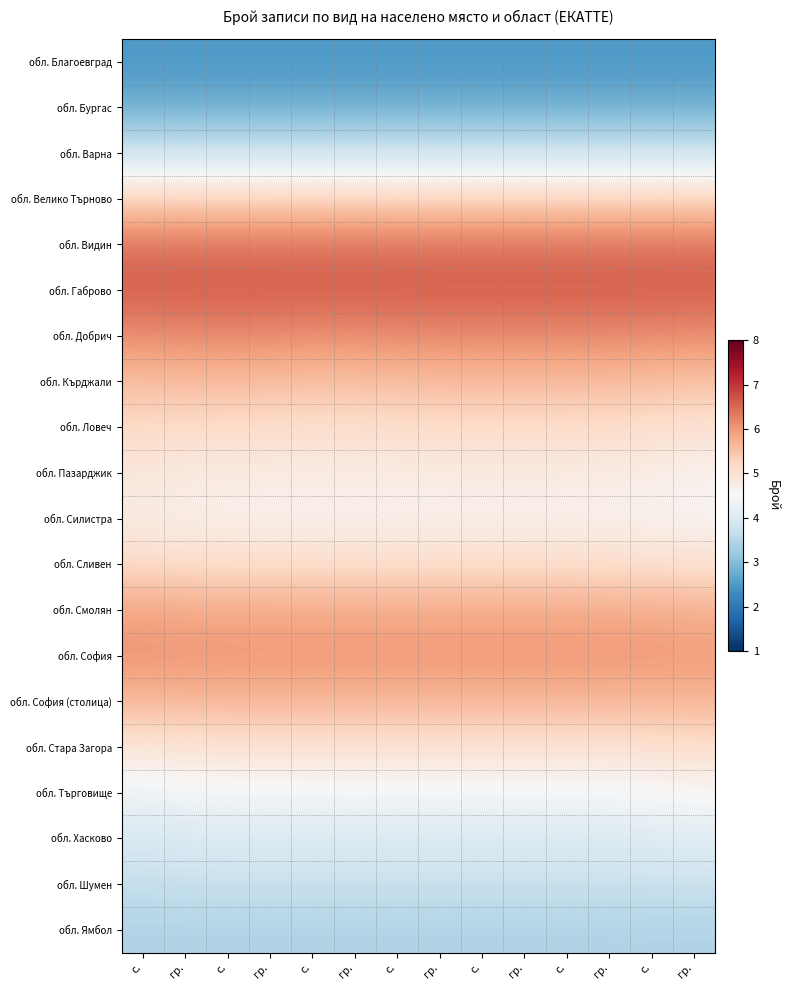

What is the maximum value shown in the chart?

6.6